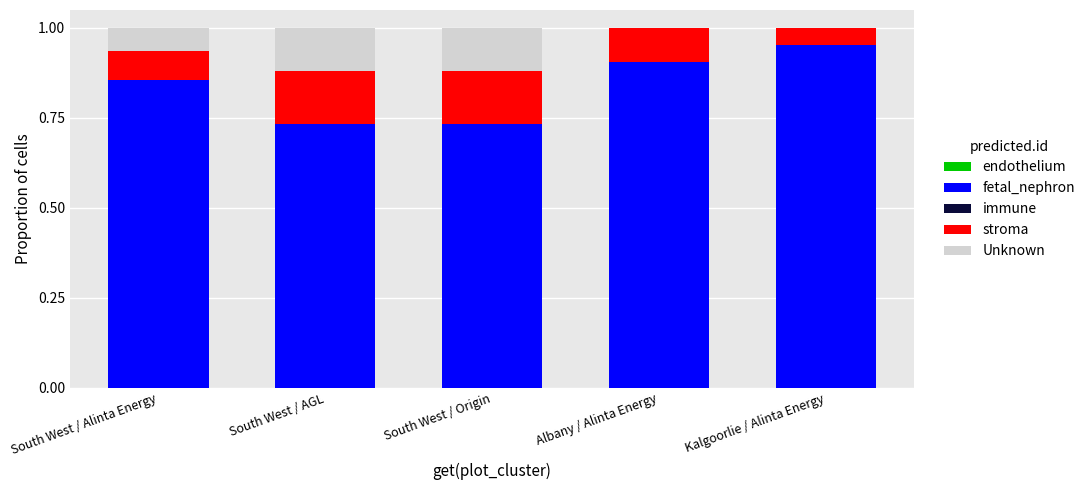

The value of fetal_nephron at South West / AGL is 1.1. True or false?

False